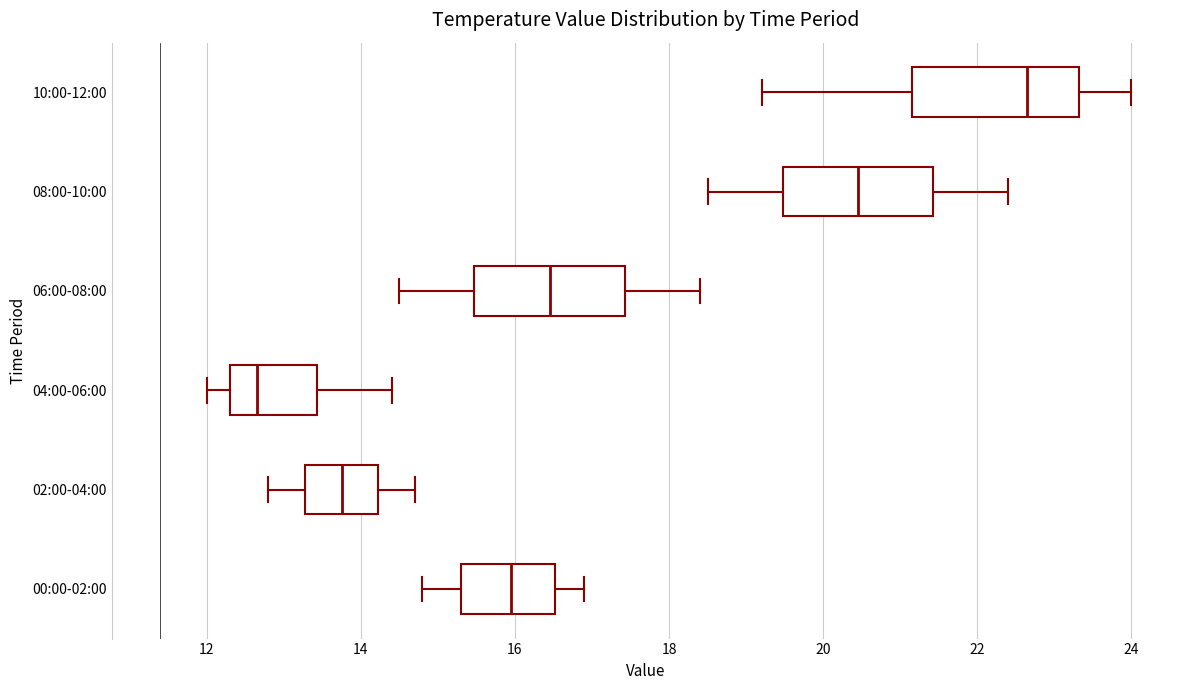

Which box's median line is the furthest to the right?

10:00-12:00